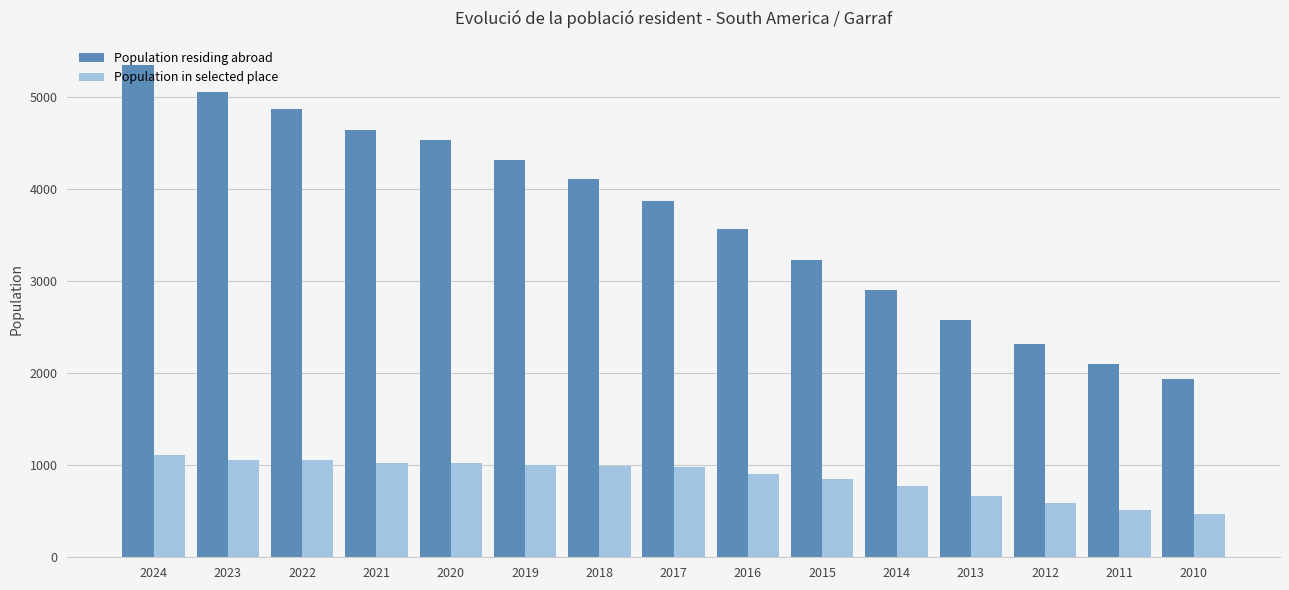

What is the maximum value shown in the chart?

5348